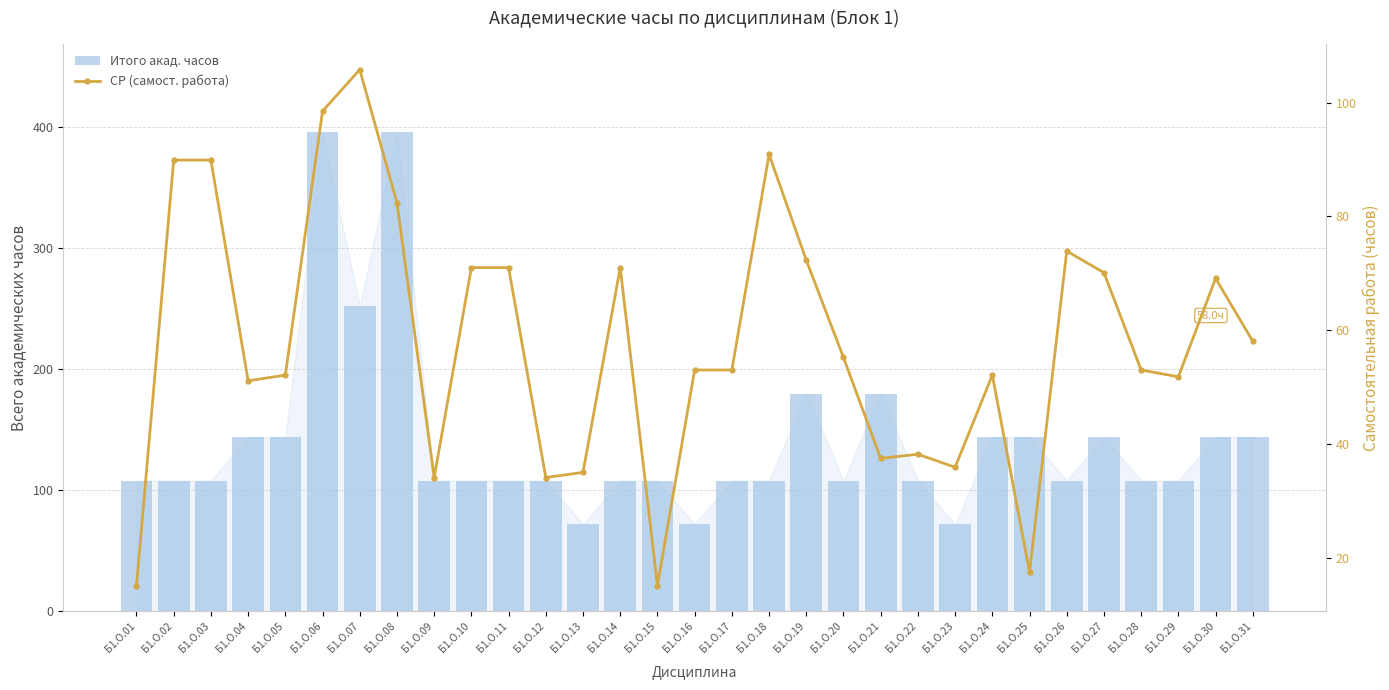

The Итого акад. часов series shows 108.0 at Б1.О.01. True or false?

True